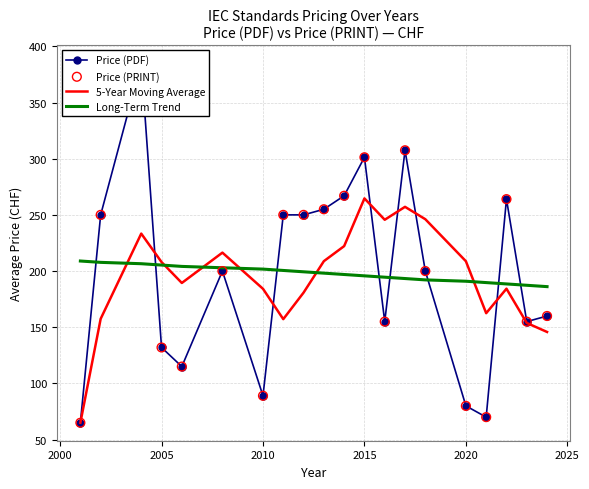

Which series reaches the maximum Y coordinate?

Price (PDF)